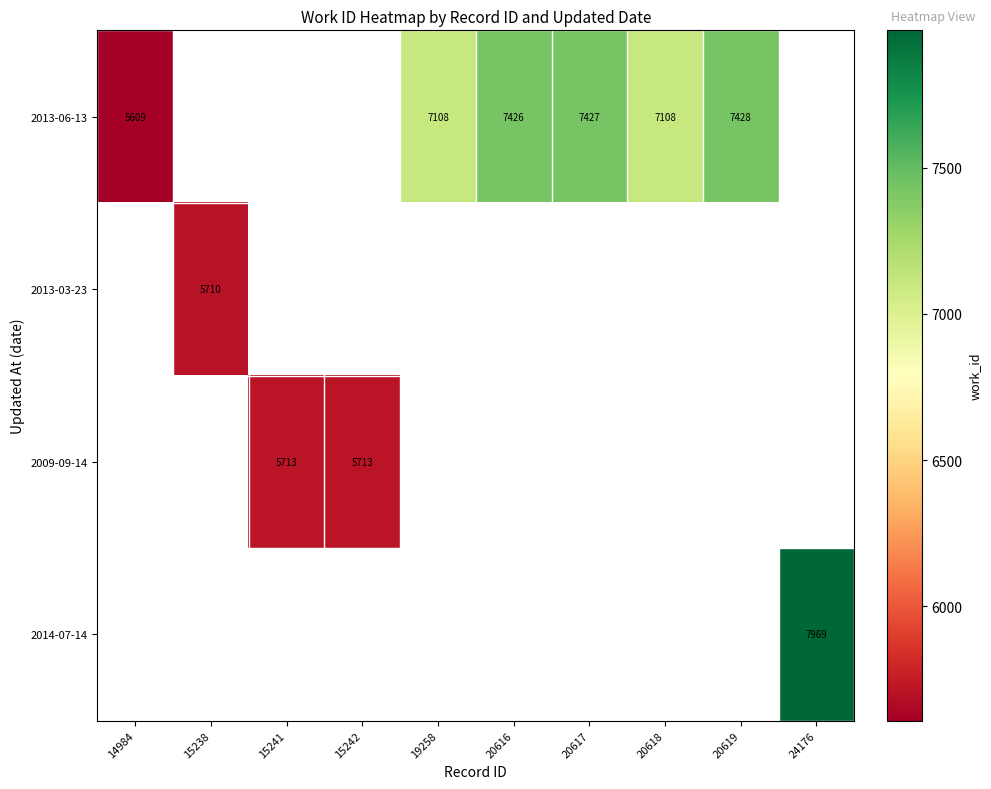

True or false: 2013-06-13 has a value of 7428 at 20619.

True